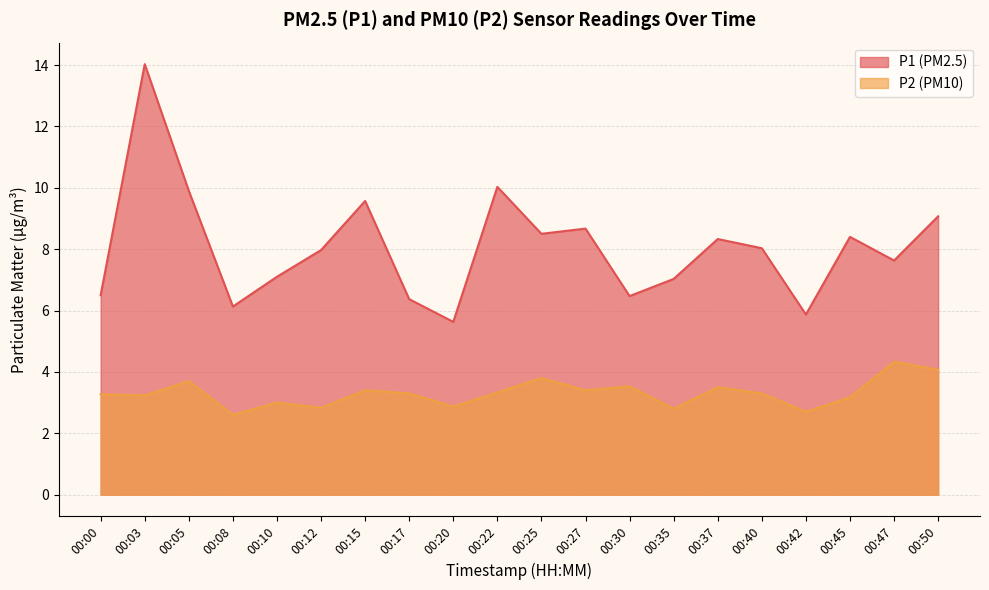

At how many categories does at least one series exceed 8?

10